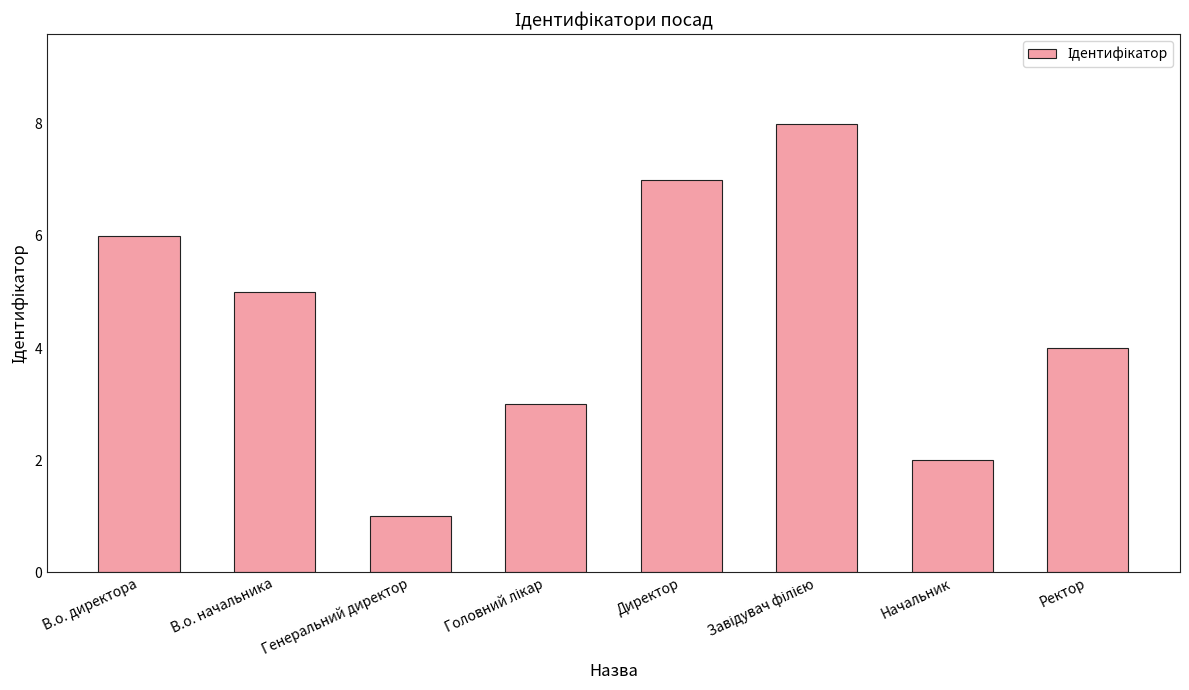

Which has a higher value, Начальник or В.о. директора?

В.о. директора